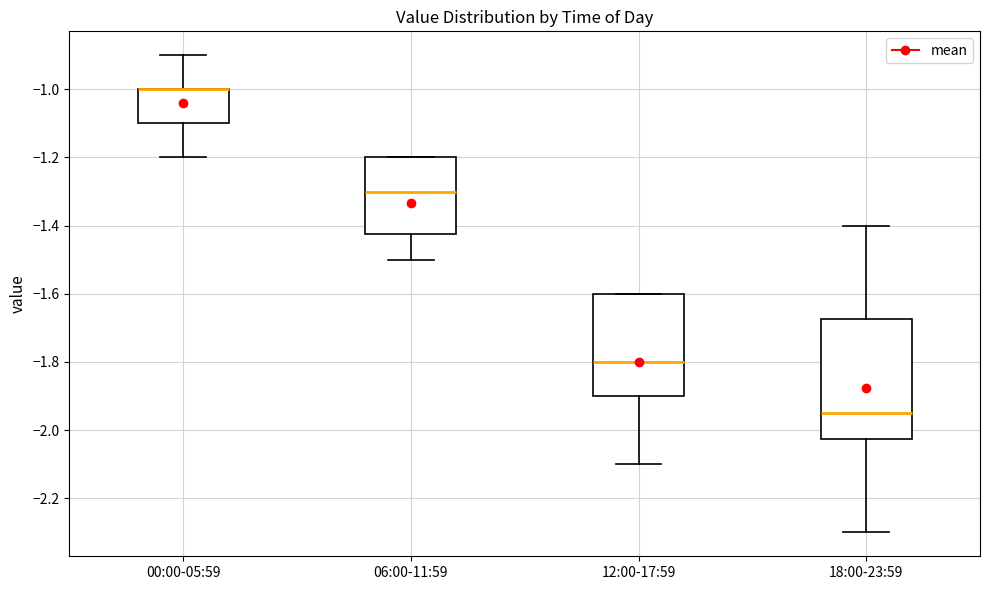

Which box is the tallest, from its lower edge to its upper edge?

18:00-23:59